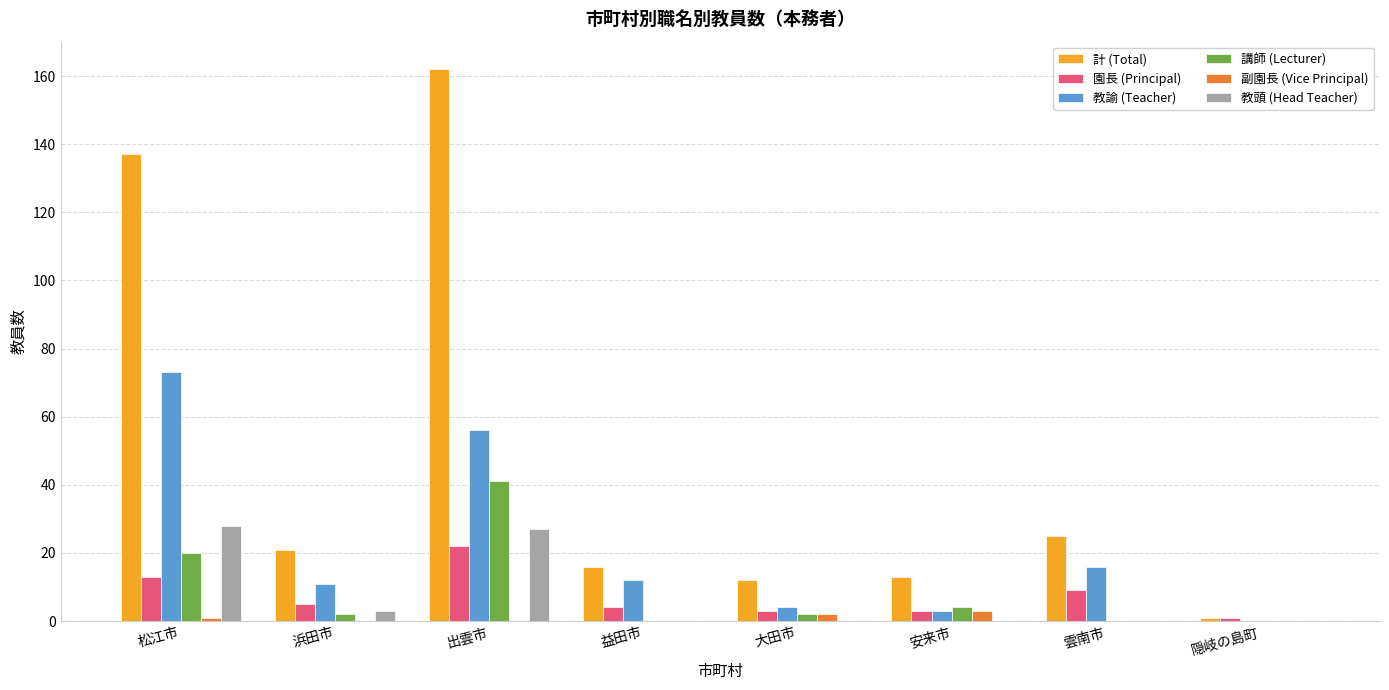

Is it true that 園長 (Principal) equals 3 at 大田市?

True